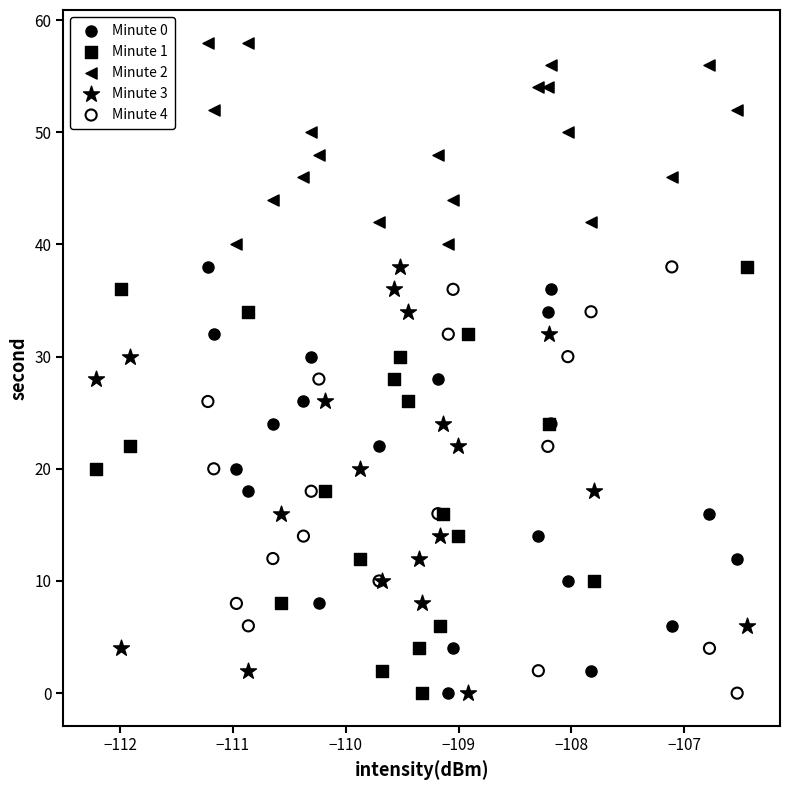

Which series reaches the maximum Y coordinate?

Minute 2